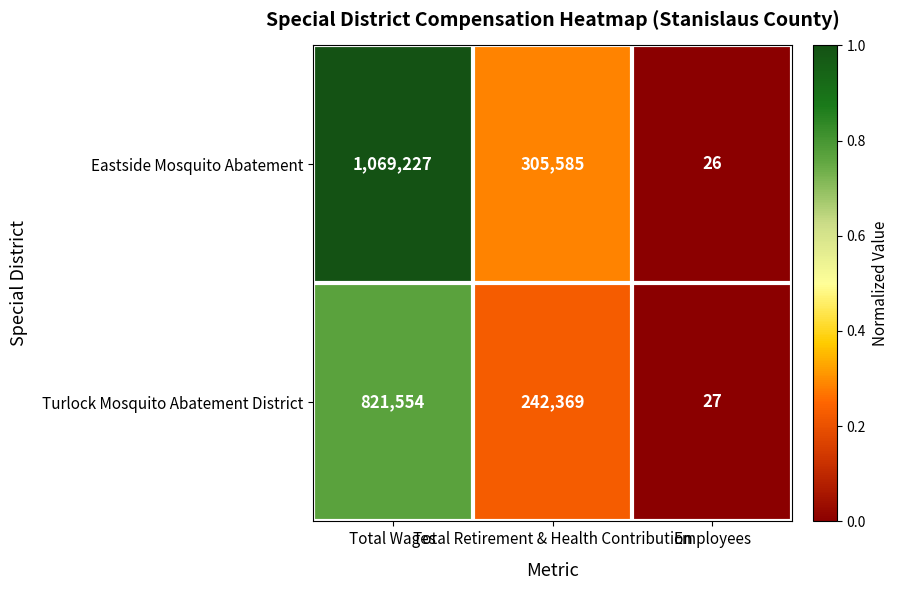

Rank the series by their average value, from lowest to highest.

Turlock Mosquito Abatement District, Eastside Mosquito Abatement